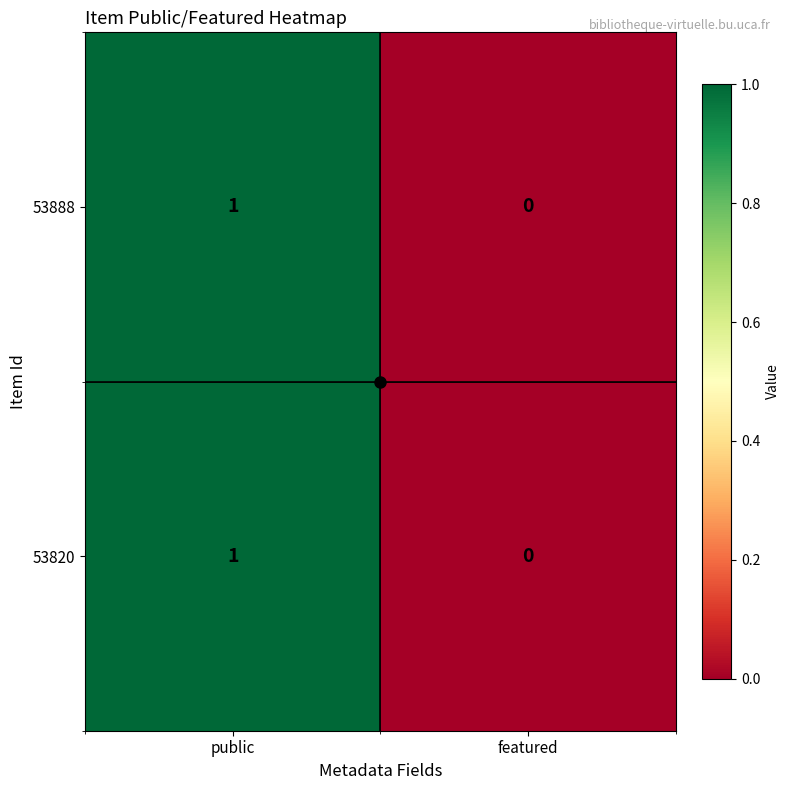

List the labels in order of 53820 value, largest first.

public, featured